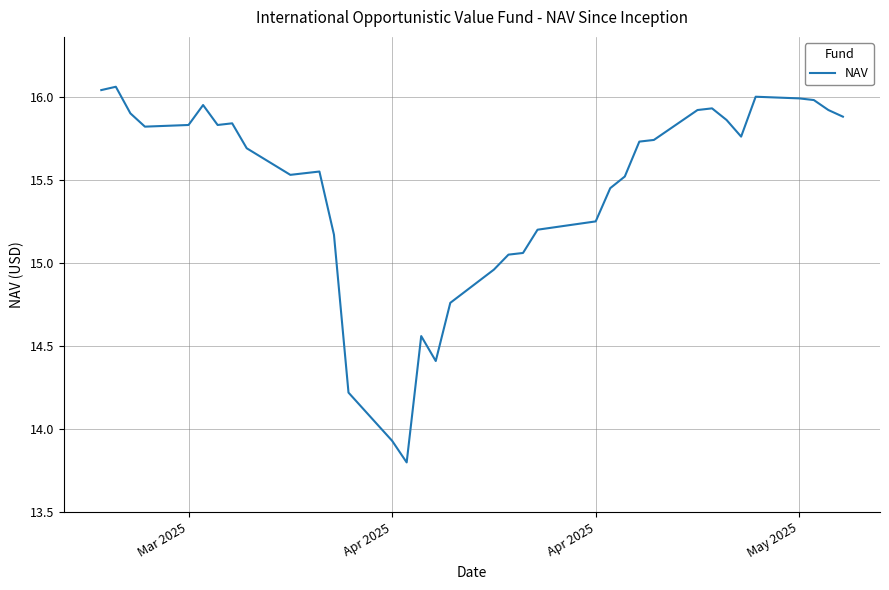

What is the difference between the maximum and minimum values?

2.3